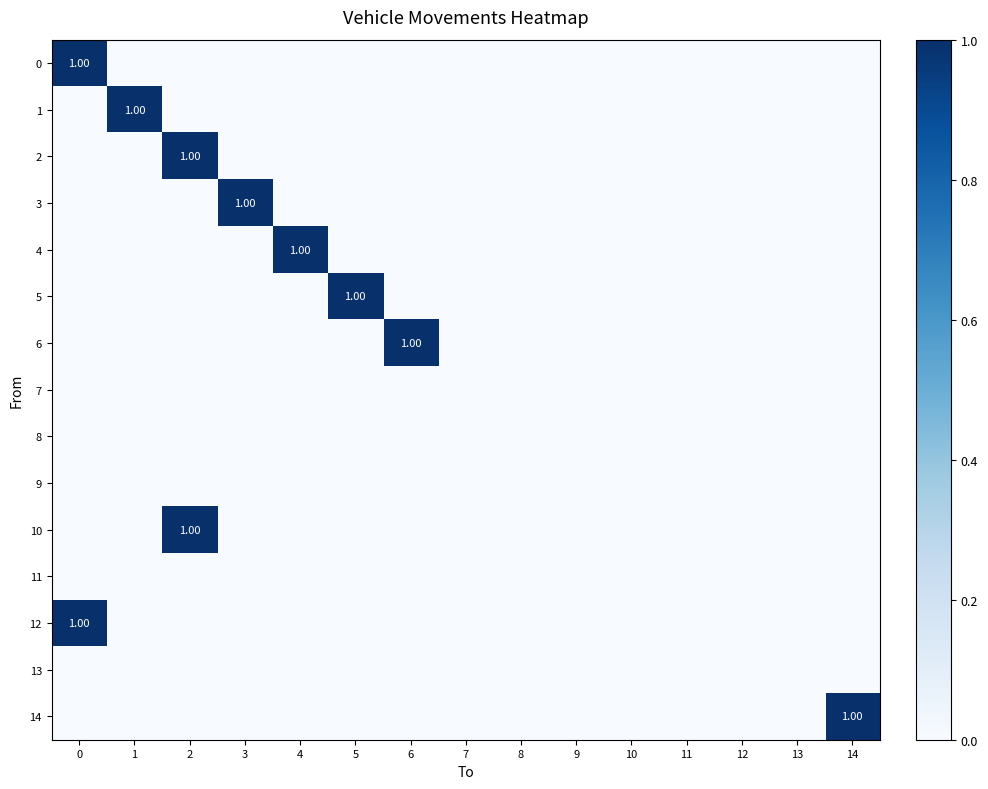

True or false: row_4 has a value of 0 at 5.

True